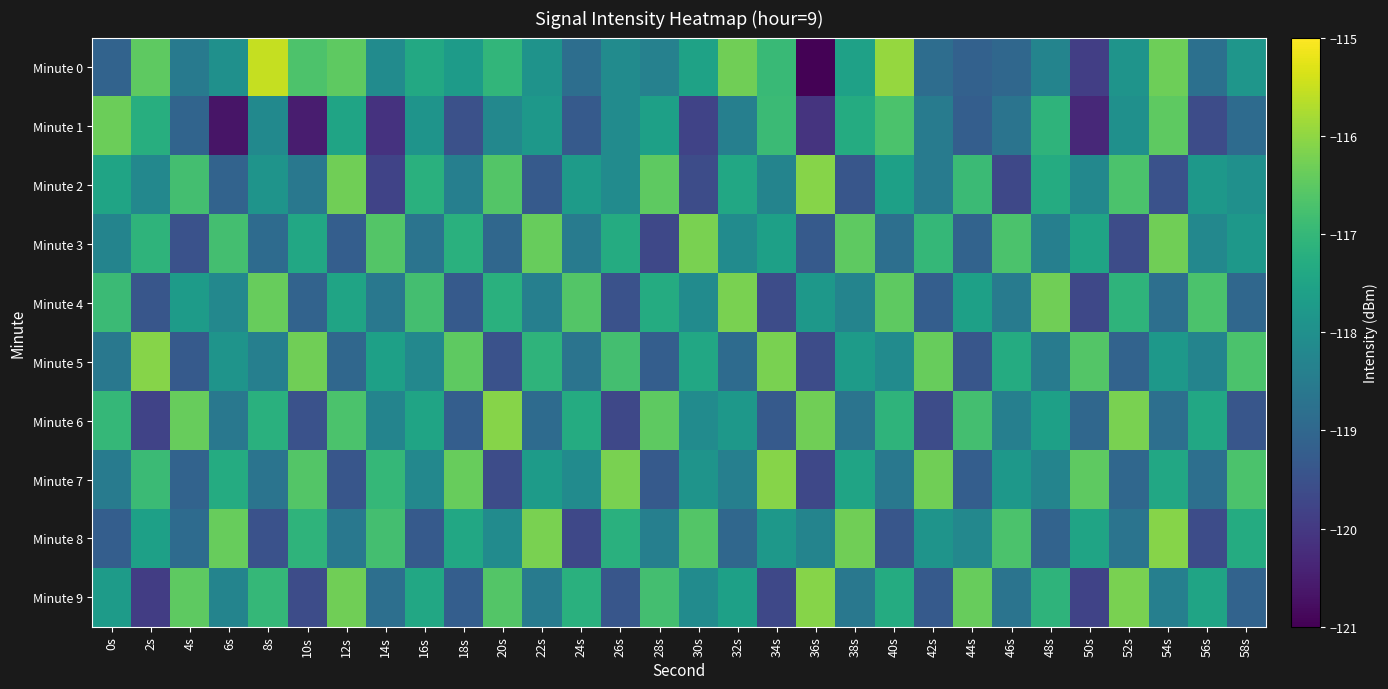

Between 4s and 38s, which is larger?

38s